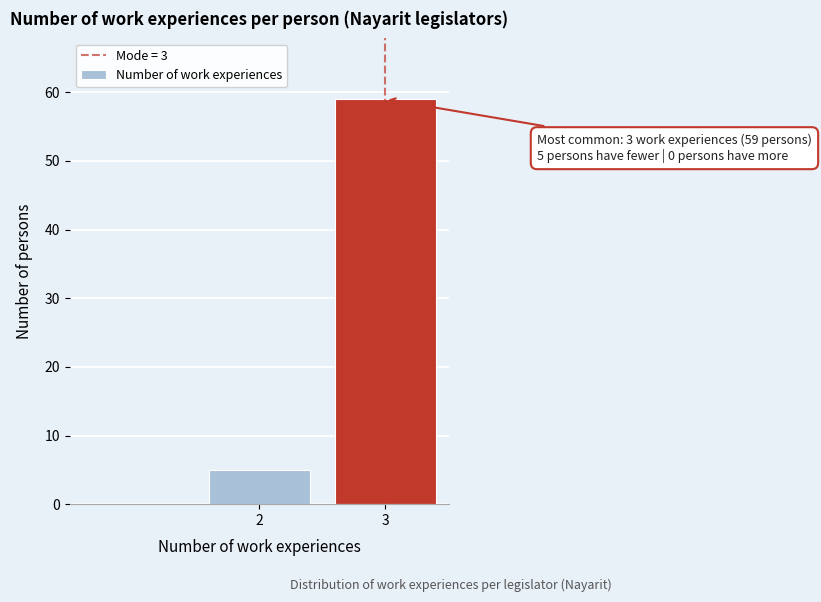

Reading left to right, list all the values displayed in this chart.

5	59